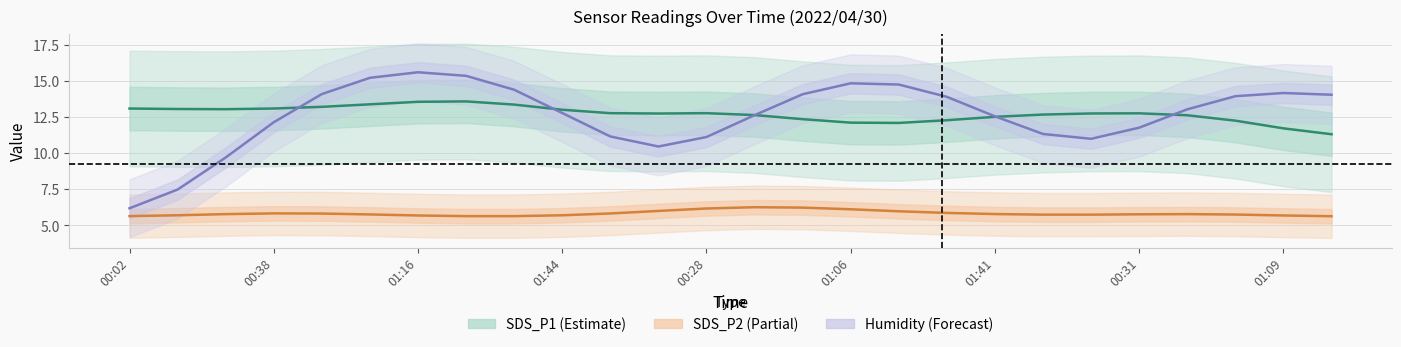

Reading right to left, extract all data points from this chart.

SDS_P1: 11.3	11.7	12.2	12.6	12.7	12.7	12.7	12.5	12.3	12.1	12.1	12.3	12.6	12.8	12.7	12.8	13.0	13.3	13.6	13.5	13.4	13.2	13.1	13.0	13.0	13.1
SDS_P2: 5.6	5.7	5.7	5.8	5.8	5.7	5.7	5.8	5.9	6.0	6.1	6.2	6.3	6.2	6.0	5.8	5.7	5.6	5.6	5.7	5.8	5.8	5.8	5.8	5.7	5.6
Humidity (norm.): 14.0	14.1	13.9	13.0	11.8	11.0	11.3	12.5	13.9	14.7	14.8	14.1	12.6	11.1	10.5	11.1	12.8	14.4	15.3	15.6	15.2	14.1	12.1	9.7	7.5	6.2